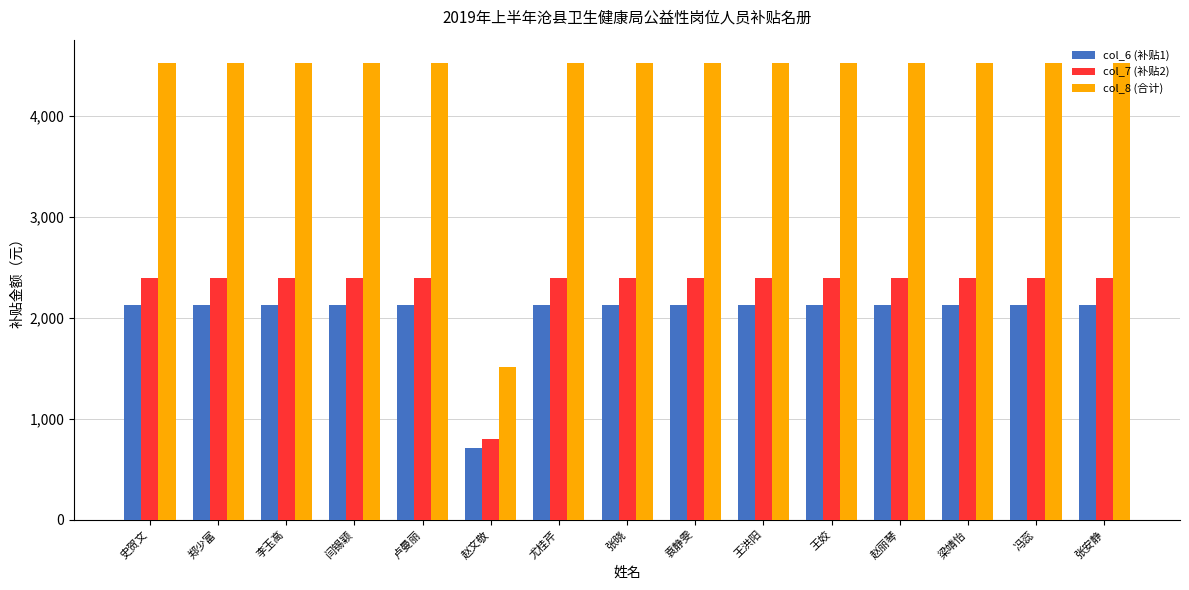

Is the value of col_6 (补贴1) at 梁靖怡 greater than the value of col_8 (合计) at 王姣?

No